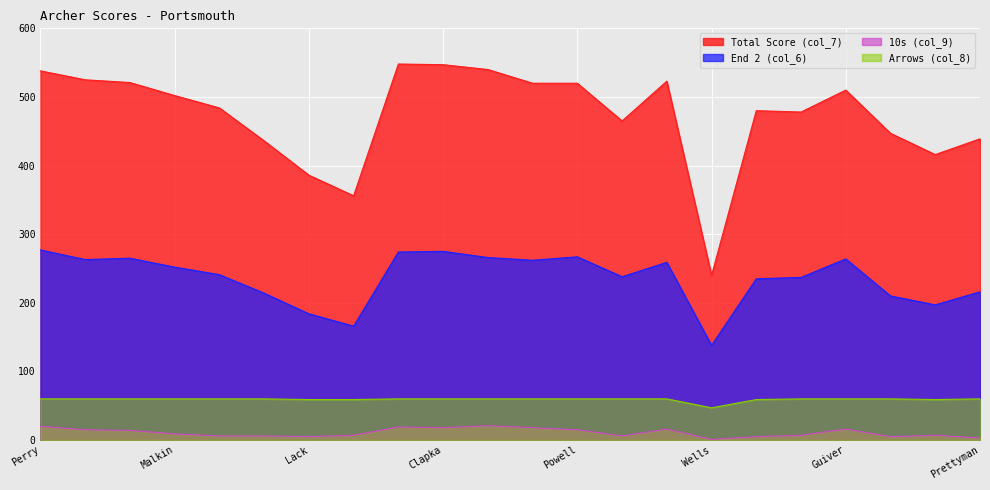

True or false: Arrows (col_8) and 10s (col_9) intersect in this chart.

False